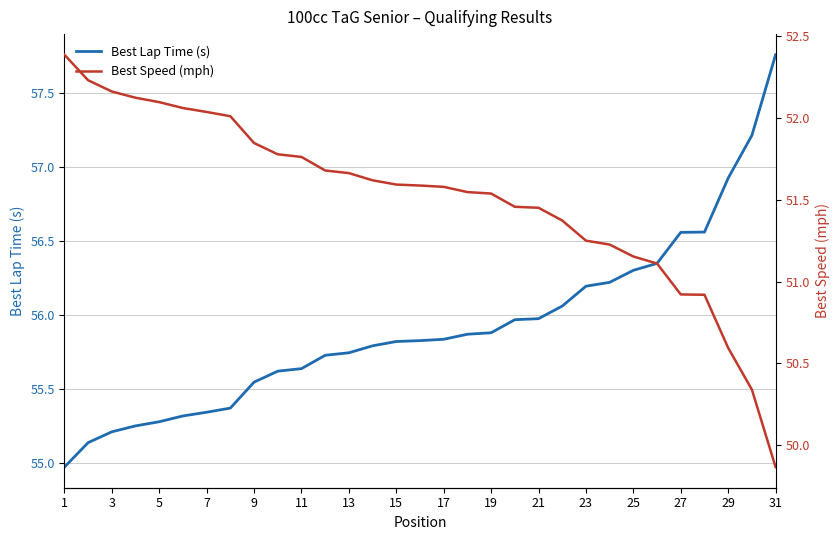

Reading left to right, list all the values displayed in this chart.

Best Lap Time (s): 55.0	55.1	55.2	55.3	55.3	55.3	55.3	55.4	55.5	55.6	55.6	55.7	55.7	55.8	55.8	55.8	55.8	55.9	55.9	56.0	56.0	56.1	56.2	56.2	56.3	56.3	56.6	56.6	56.9	57.2	57.8
Best Speed (mph): 52.4	52.2	52.2	52.1	52.1	52.1	52.0	52.0	51.8	51.8	51.8	51.7	51.7	51.6	51.6	51.6	51.6	51.5	51.5	51.5	51.5	51.4	51.2	51.2	51.2	51.1	50.9	50.9	50.6	50.3	49.9